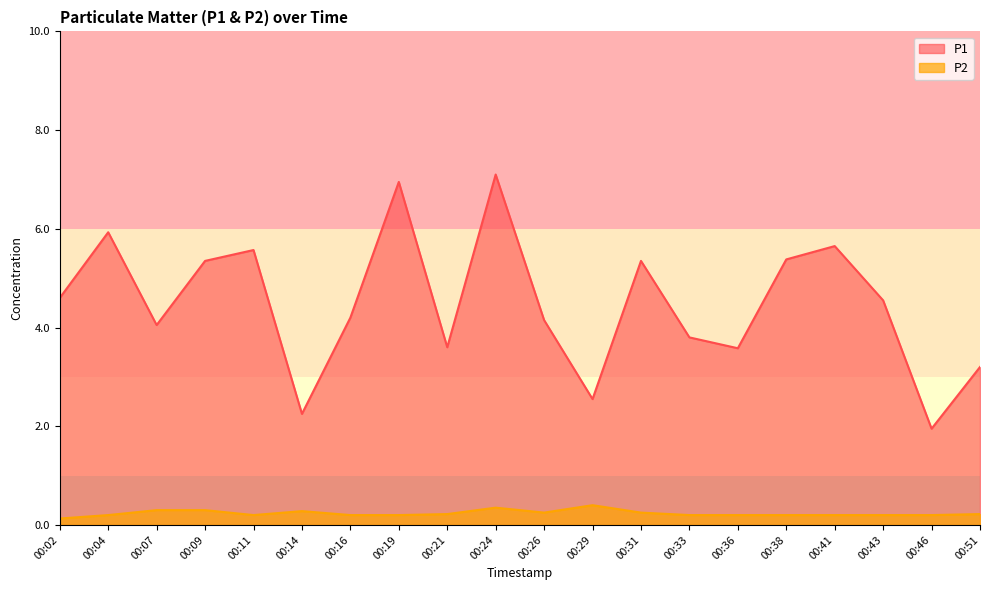

What is the minimum value shown in the chart?

0.1